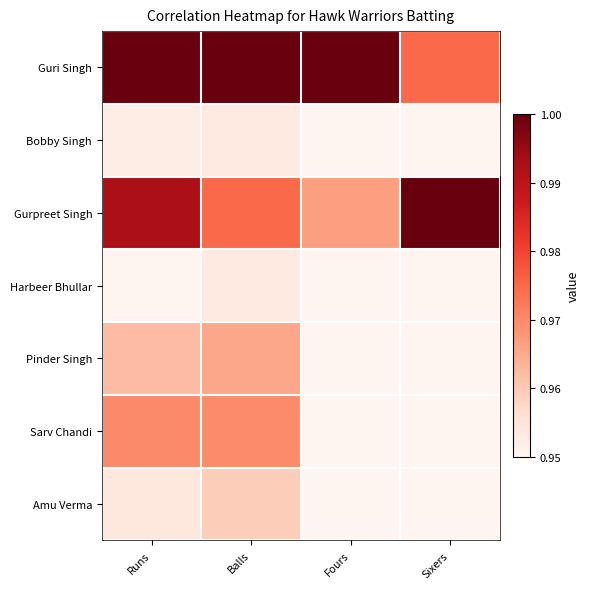

Between Sixers and Fours, which is larger?

Fours